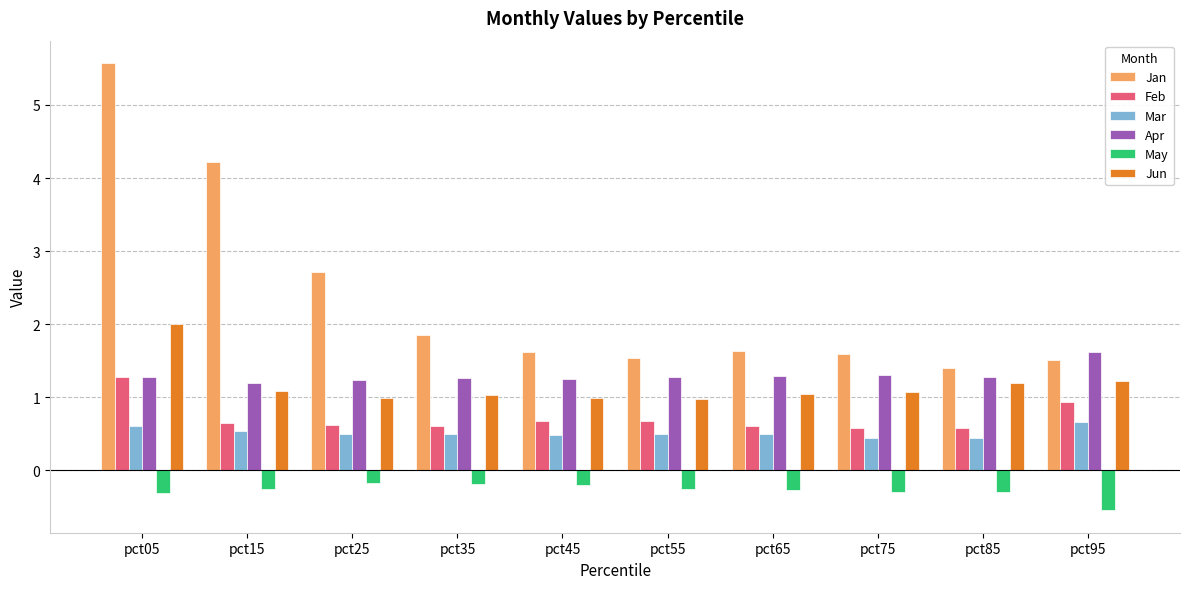

What is the average value of the Jun series?

1.2